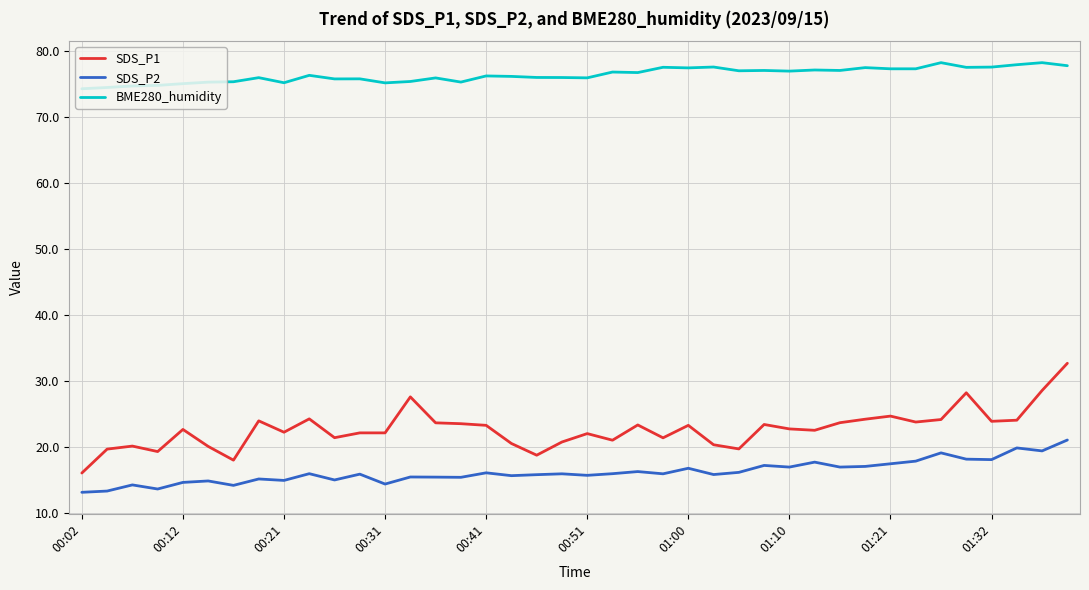

What is the difference between the maximum and minimum values in the SDS_P2 series?

7.9